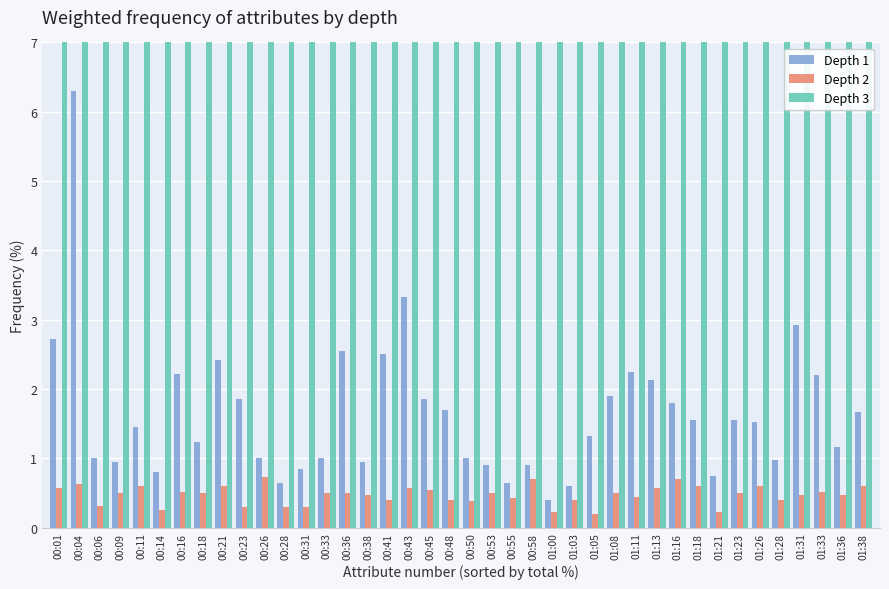

List the series in order of their peak value, lowest first.

Depth 2, Depth 1, Depth 3